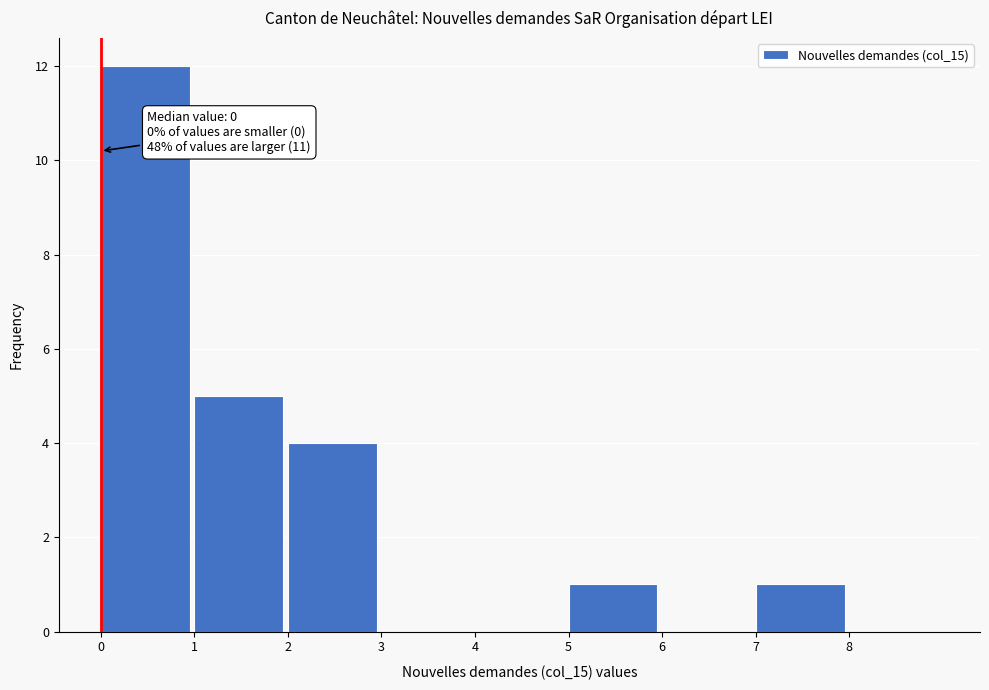

Which range on the x-axis has the tallest bar?

0 to 1